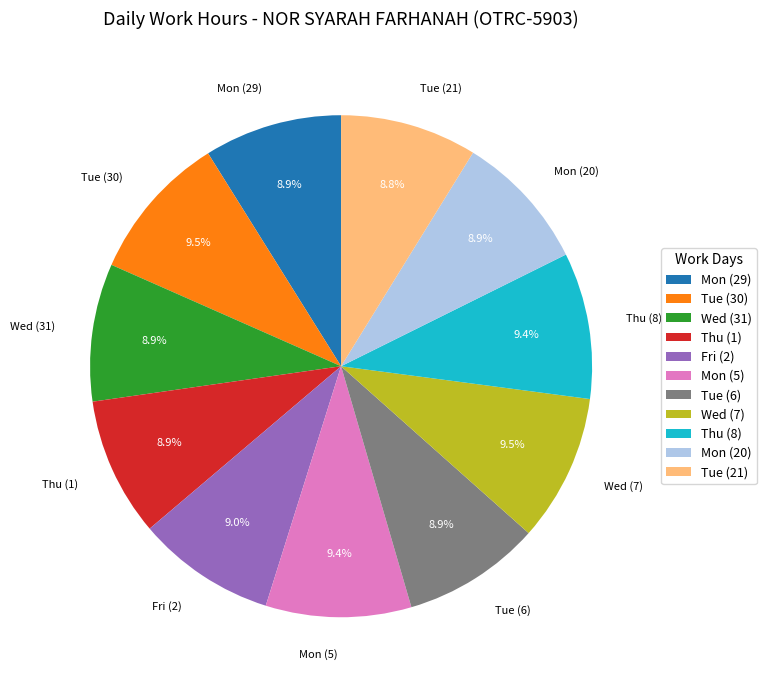

Which has a higher value, Tue (6) or Wed (7)?

Wed (7)